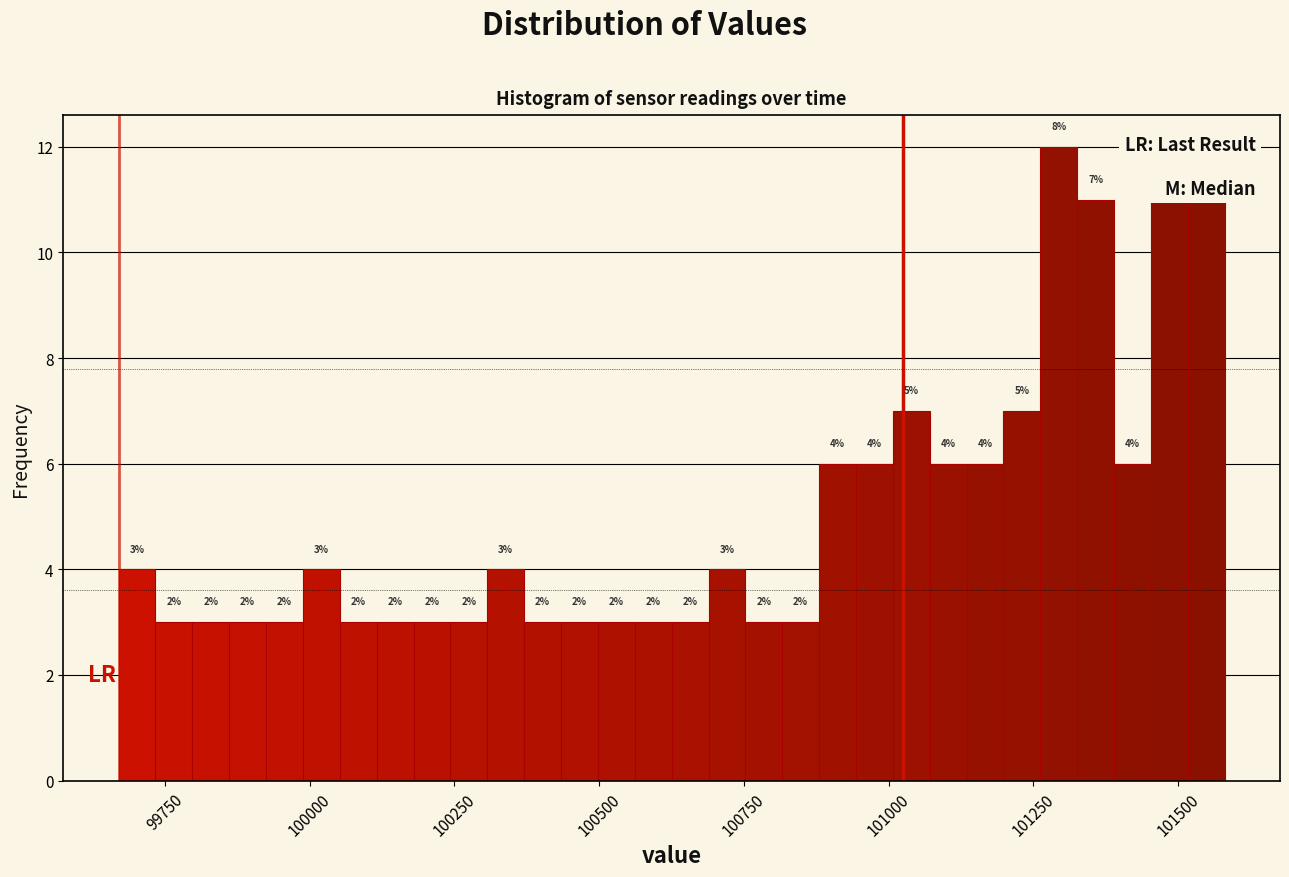

Around what value on the x-axis is the tallest bar? Give the approximate position of its centre, as read against the axis.

101300